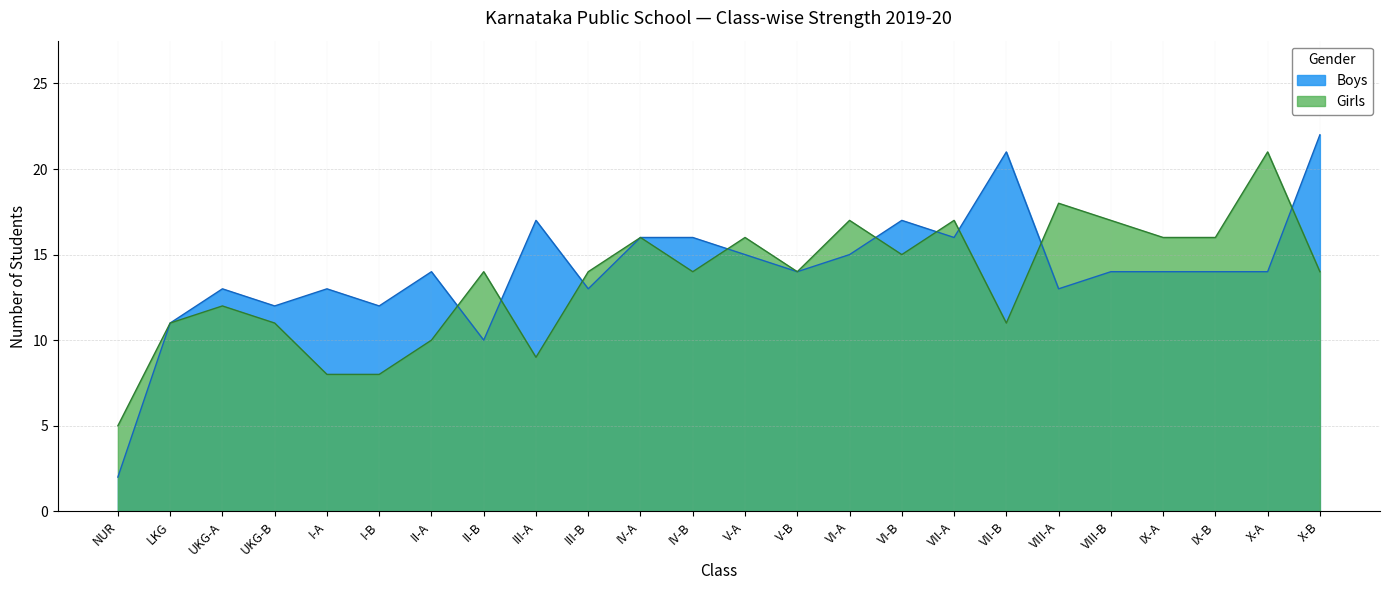

True or false: Girls has more than 0 interior local peaks.

True